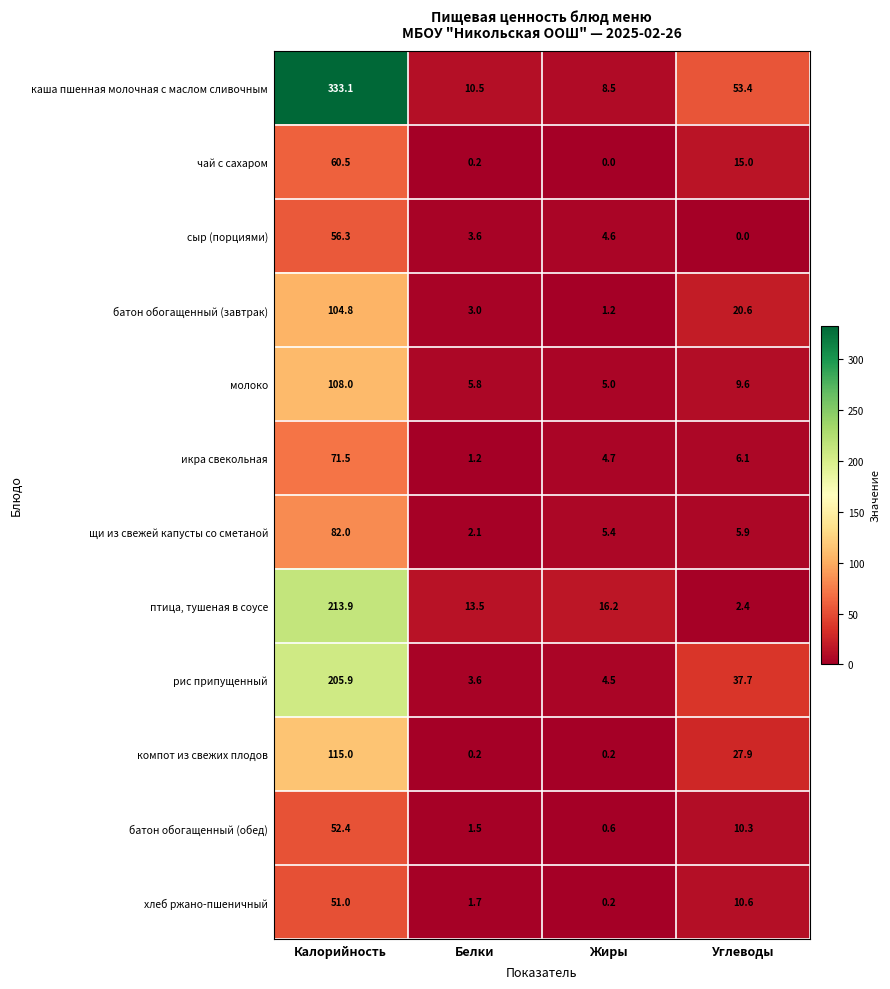

At which label does батон обогащенный (обед) reach its minimum?

Жиры